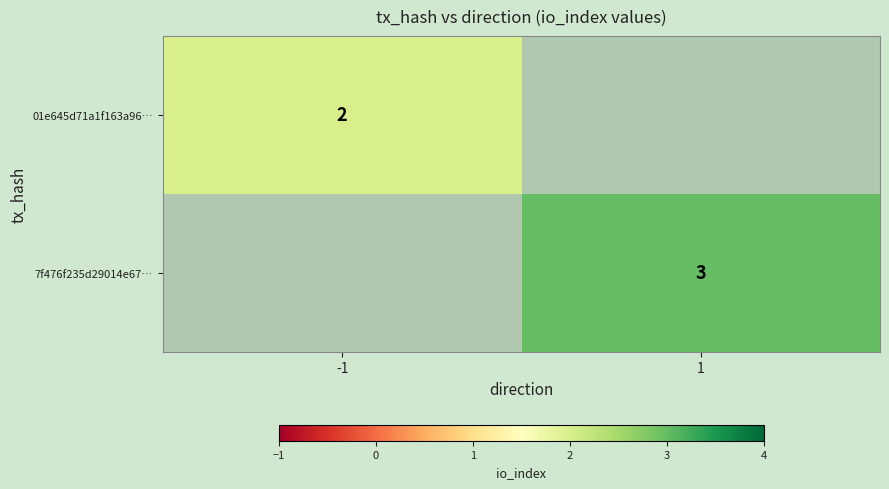

Is the value of 7f476f235d29014e67… at 1 greater than the value of 01e645d71a1f163a96… at -1?

Yes